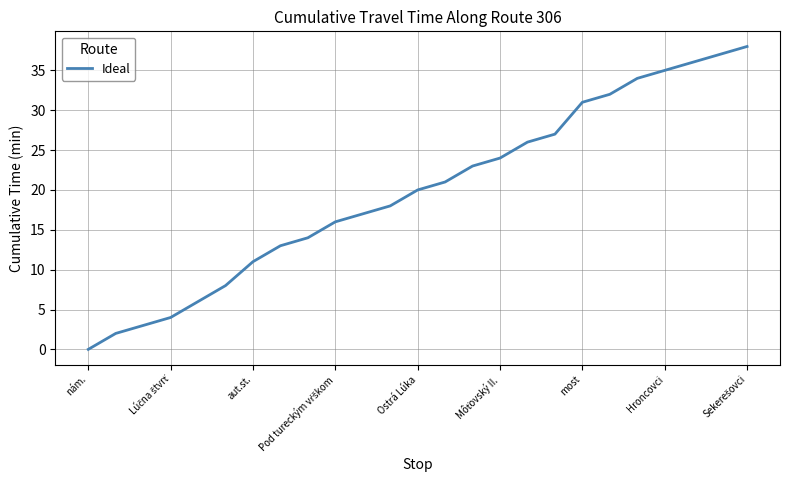

What is the maximum value shown in the chart?

38